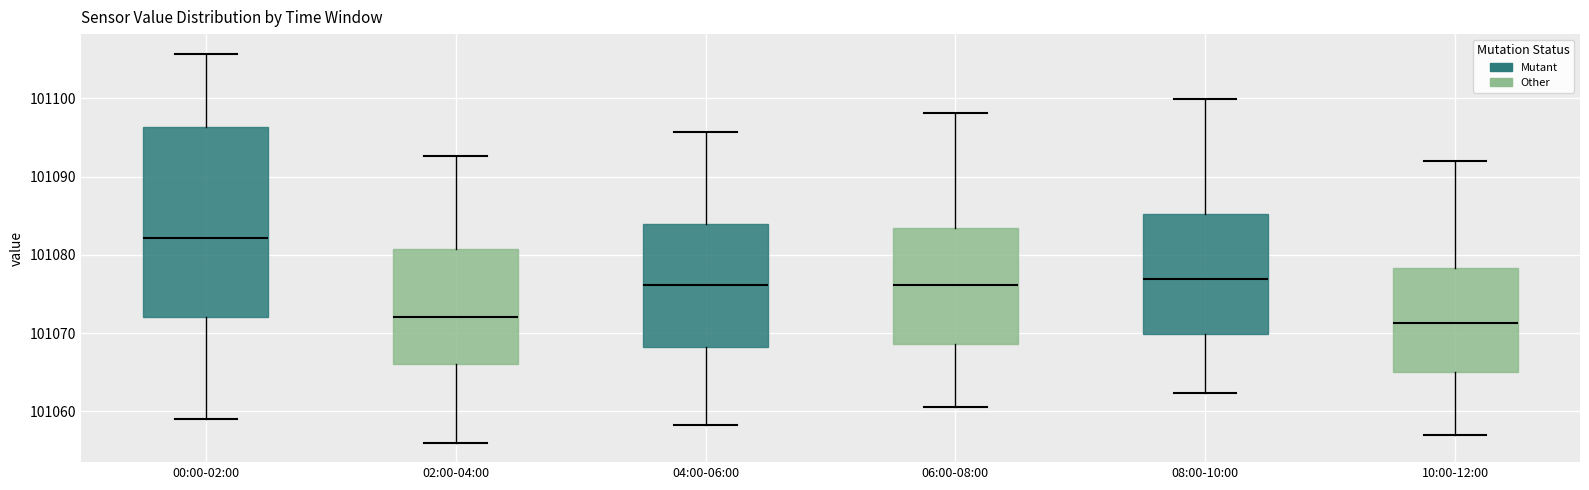

Which box has the highest median line?

00:00-02:00